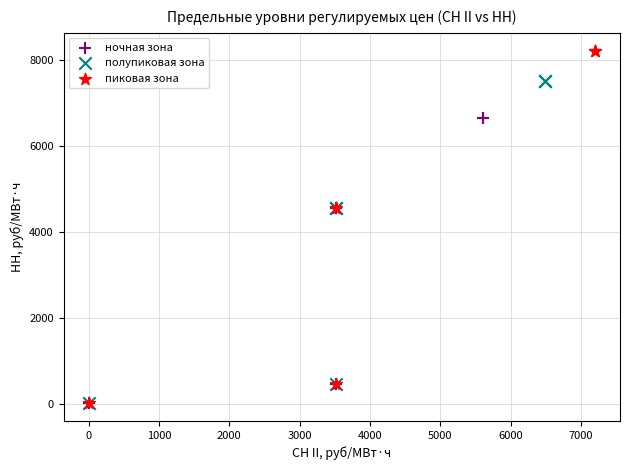

Which series reaches the maximum Y coordinate?

пиковая зона